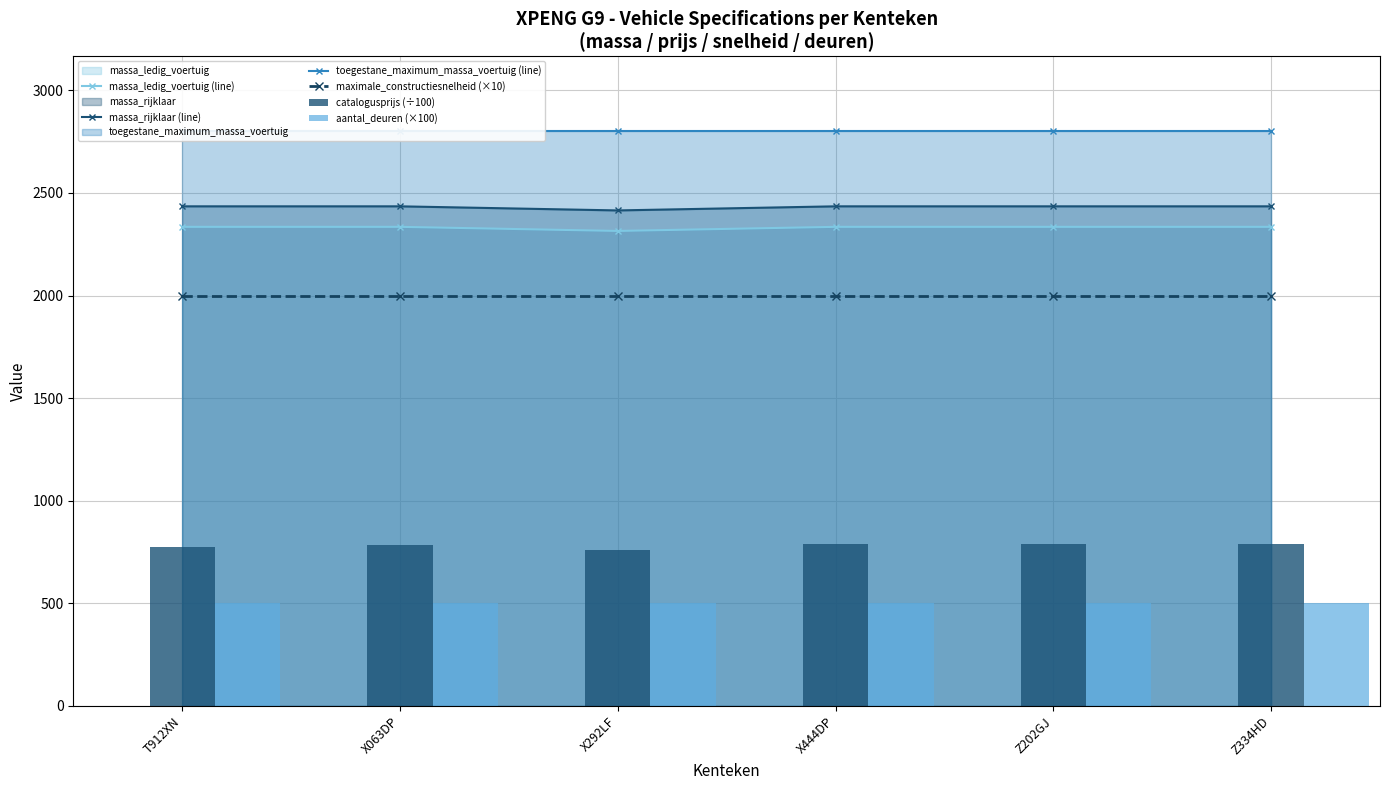

What is the sum of all maximale_constructiesnelheid (×10) values?

12000